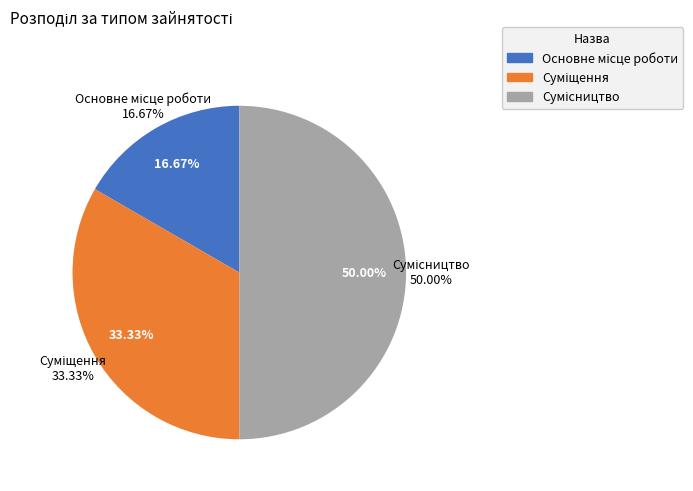

Is Сумісництво the majority of the pie?

No